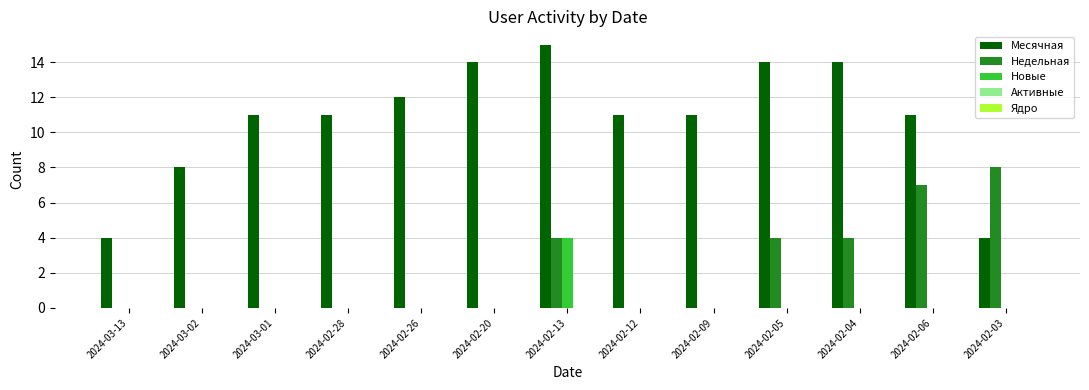

Where is Месячная nearest to the value 9?

2024-03-02